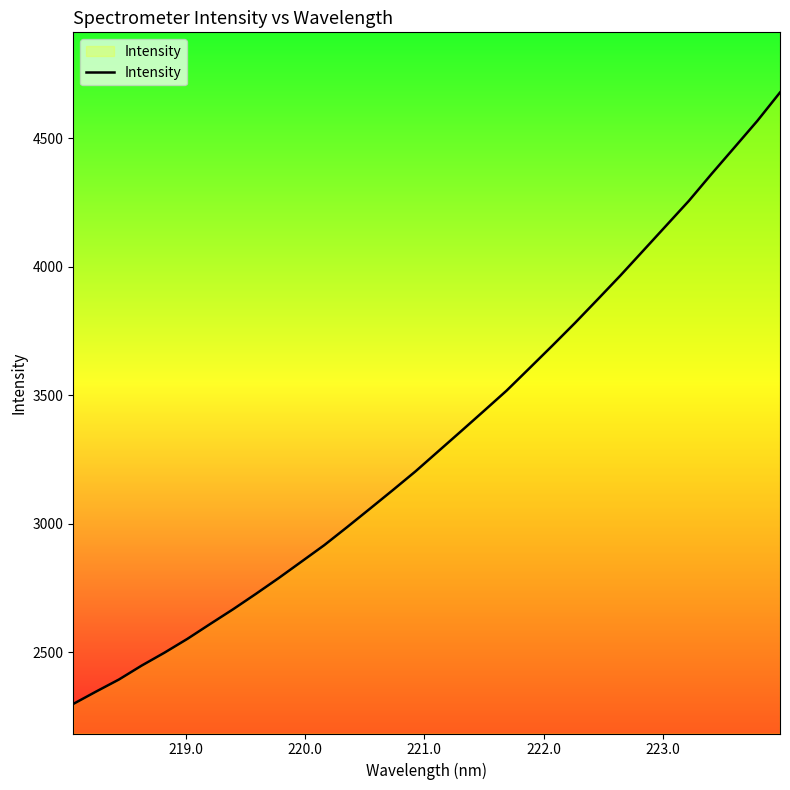

What is the greatest value displayed?

4677.6